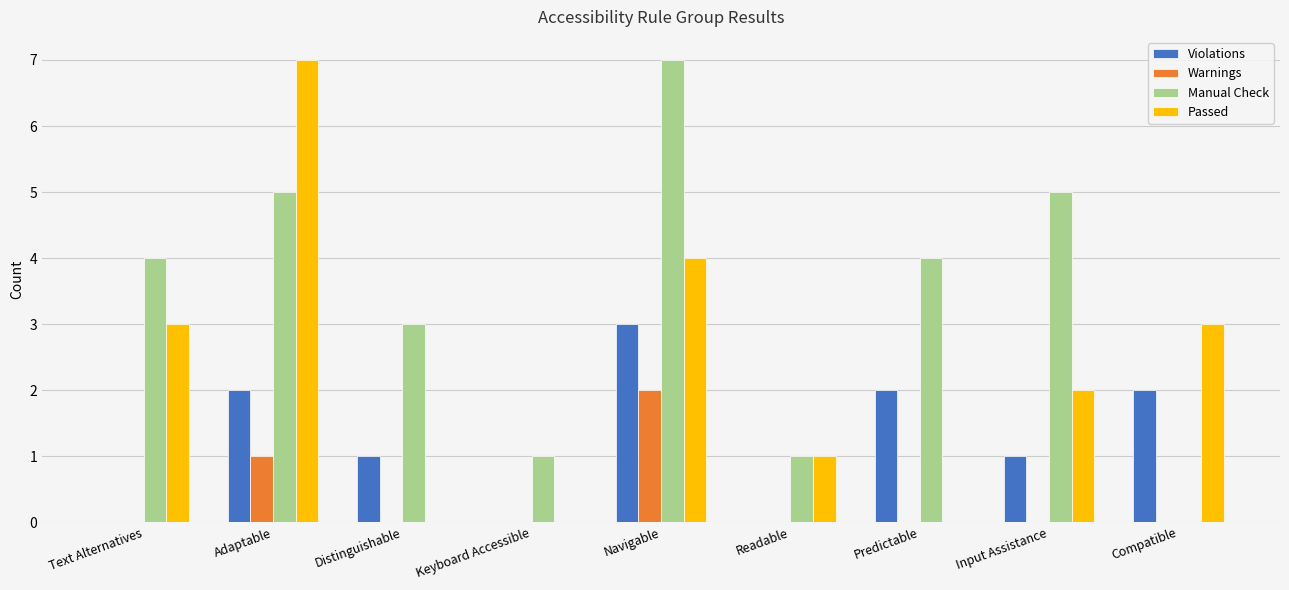

Read the Manual Check value at Adaptable.

5